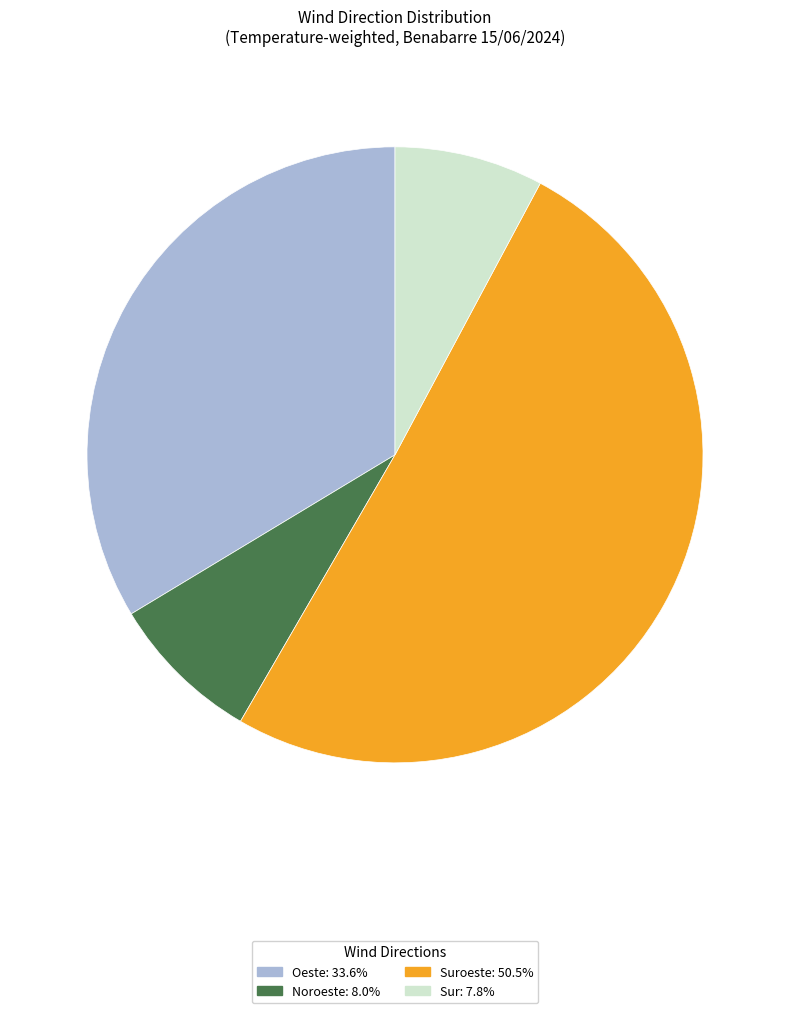

Is there a majority slice in this chart?

Yes